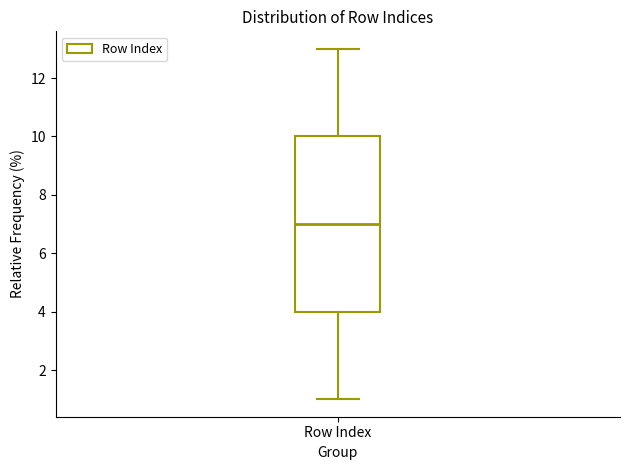

Transcribe this box plot: give where the median line is, the range the box spans, and where the two whiskers end, as read against the y-axis. The values are not printed on the chart, so give them approximately, as read against the axis.

median 7, box 4 to 10, whiskers 1 to 13